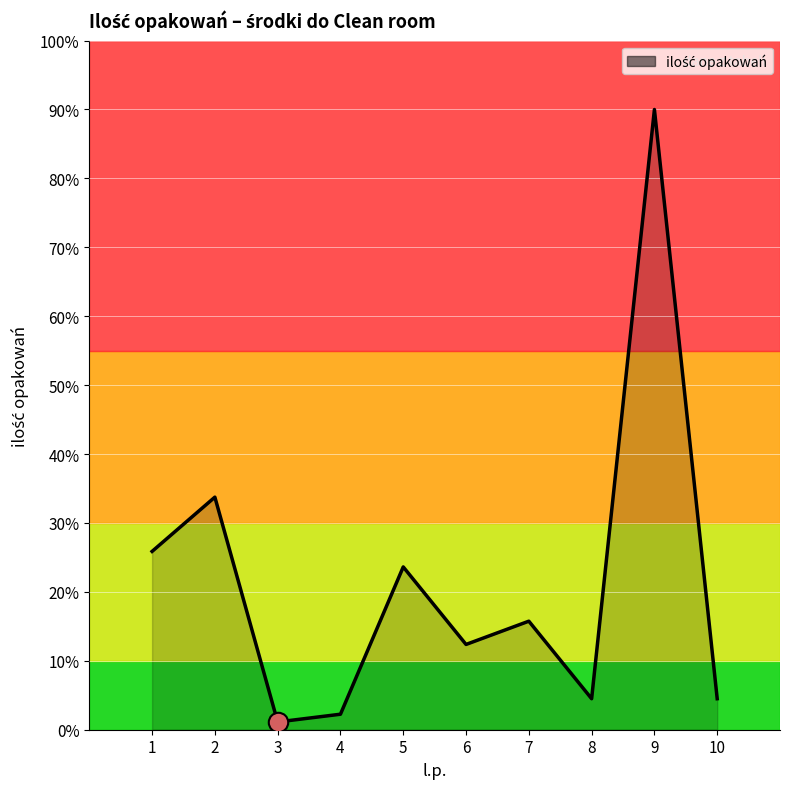

Approximately how many times larger is the value at 2 compared to 5?

1.4